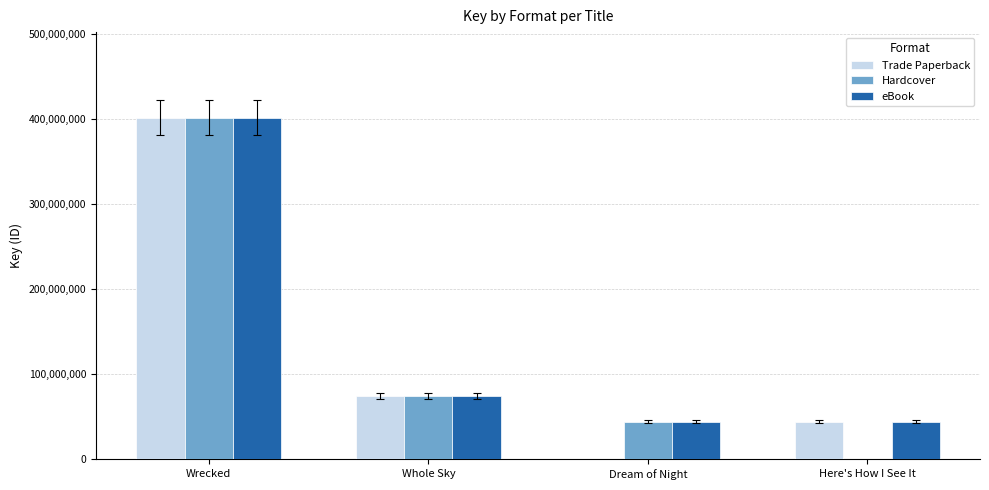

At how many categories does at least one series exceed 58081722?

2